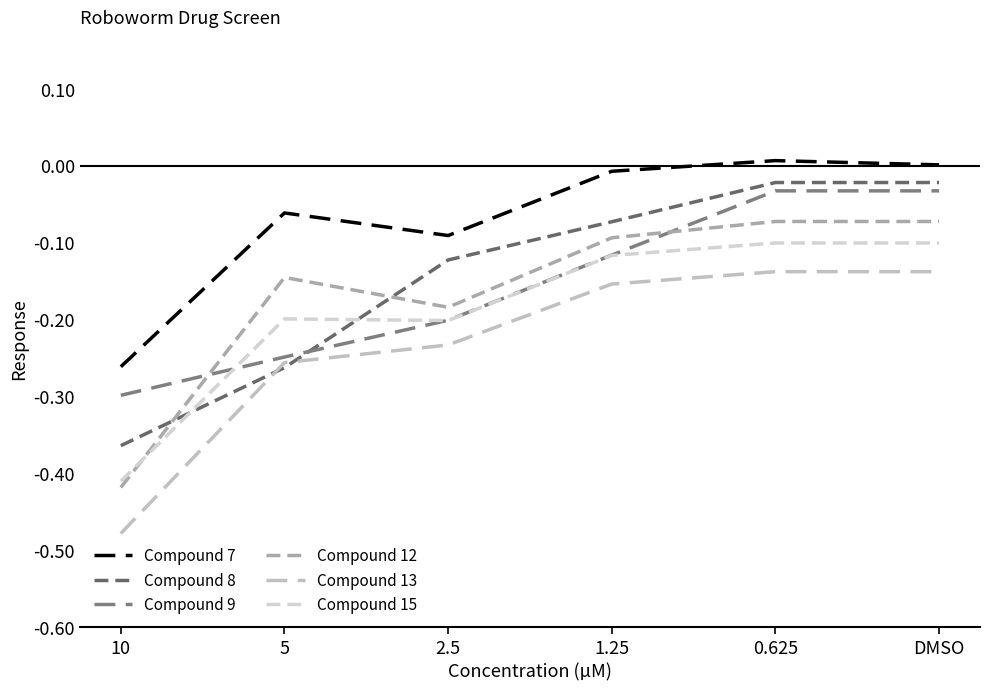

Is this an area chart (filled region under the line)?

No